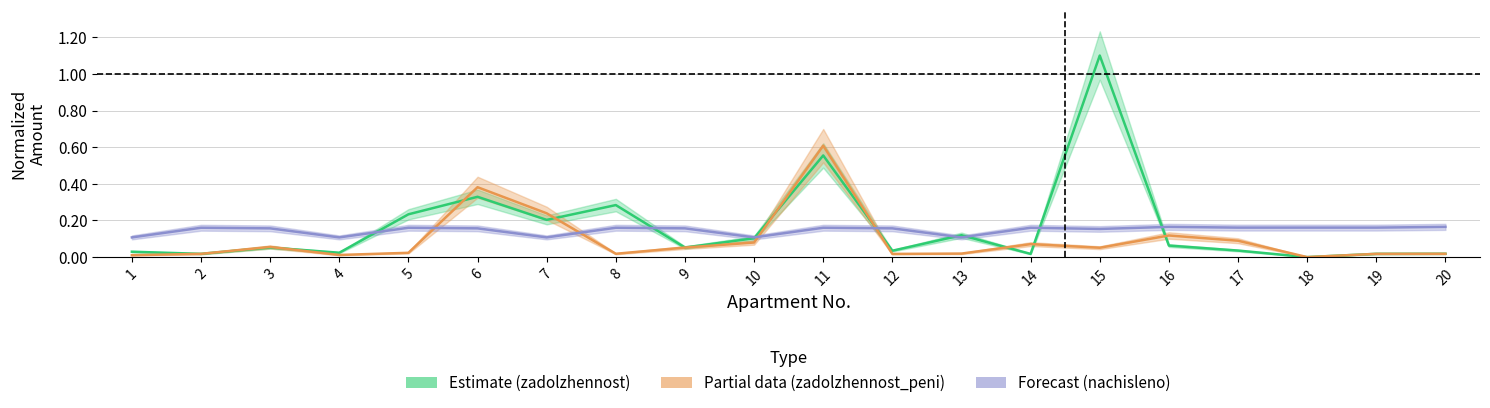

What is the difference between the highest and lowest values at 14?

0.1